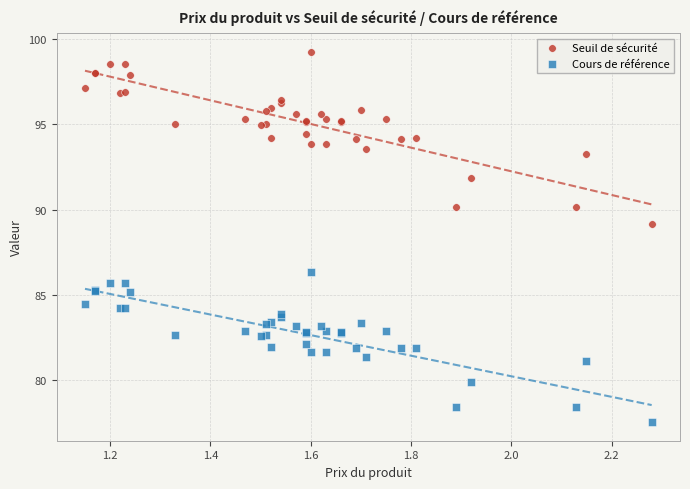

Across all series, what Y value is closest to 88?

89.1